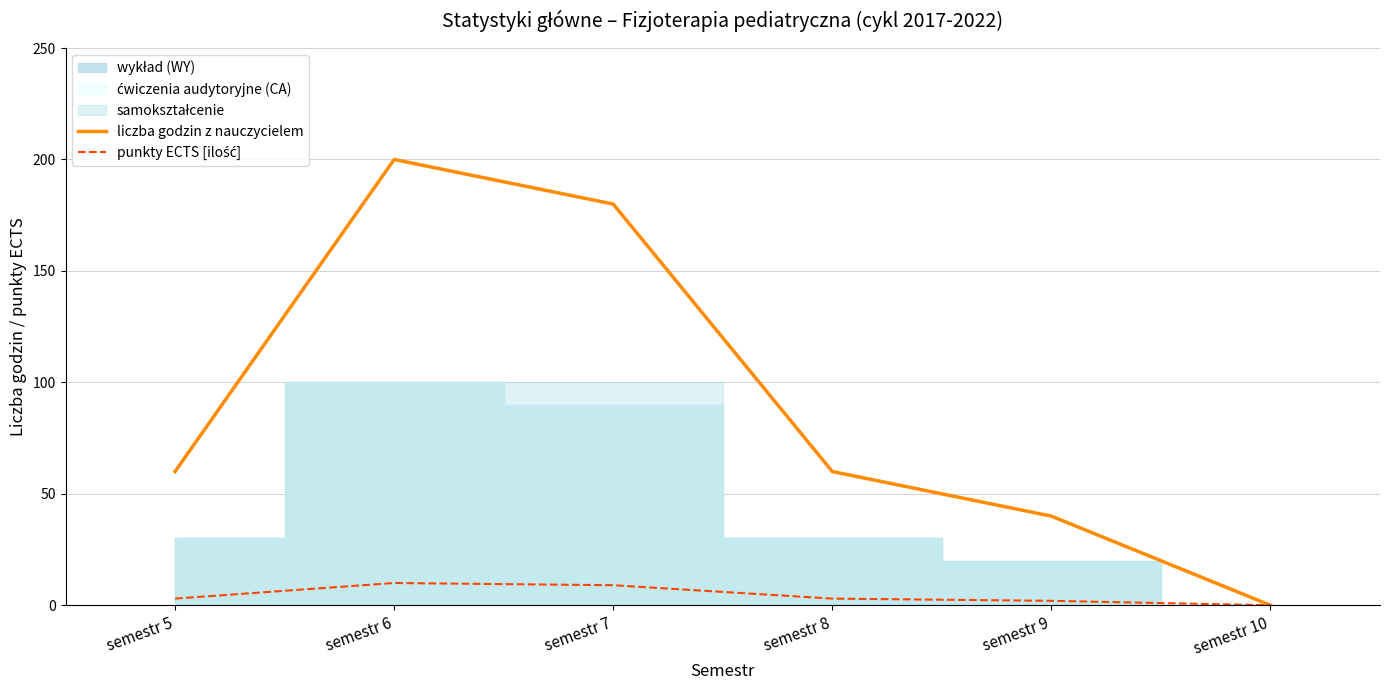

True or false: liczba godzin z nauczycielem has more than 1 points higher than both neighbors.

False